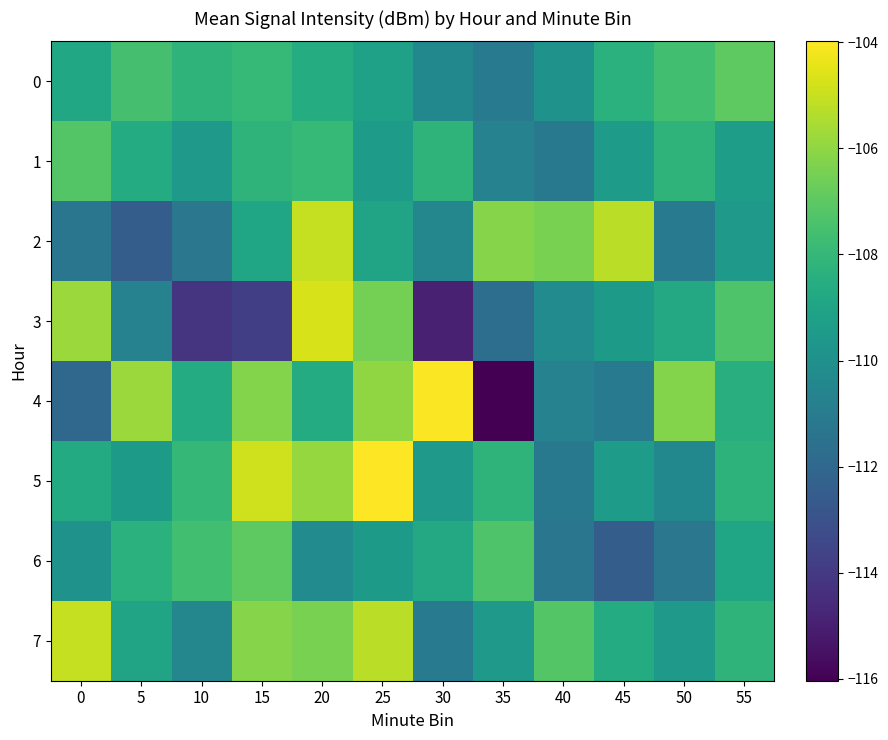

What is the maximum value shown in the chart?

-104.0